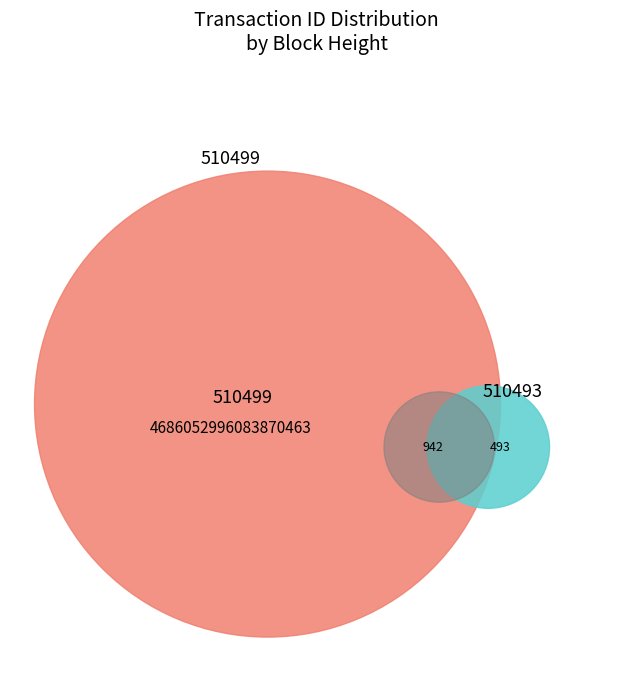

To the nearest percent, what is the difference between the largest and smallest slice percentages?

34%